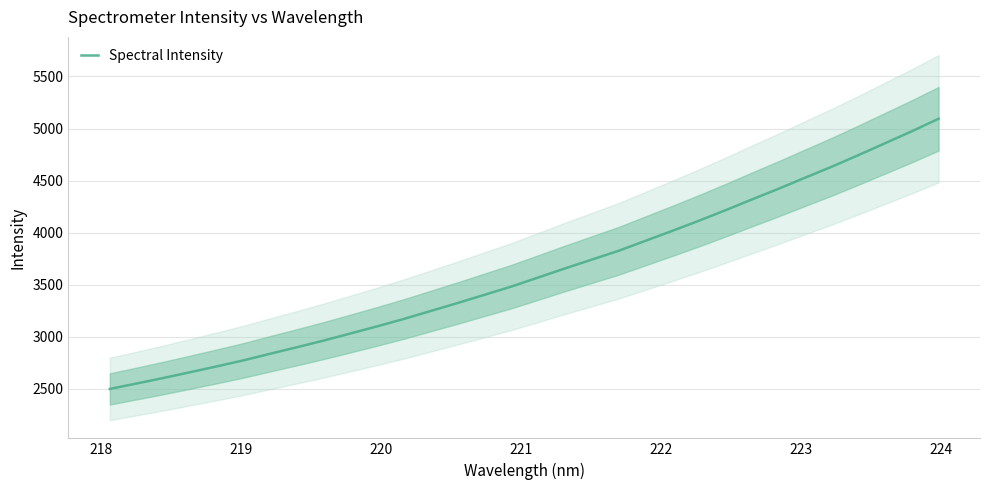

The chart shows a value of 2020.0 at 17. True or false?

False